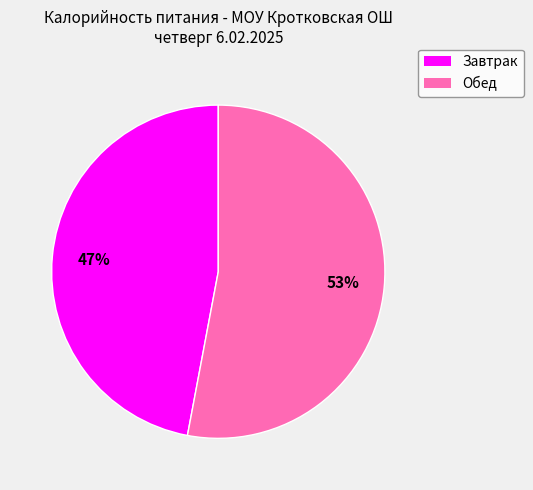

What is the ratio of the value at Завтрак to the value at Обед?

0.9